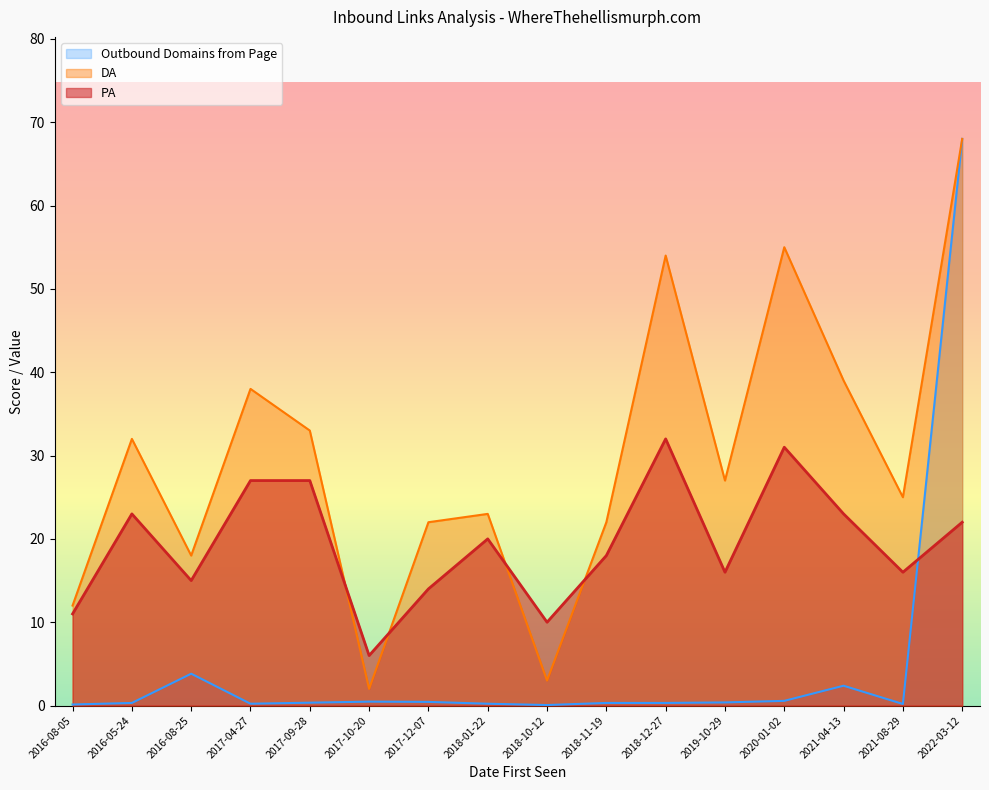

Which series has the largest total across all categories?

DA